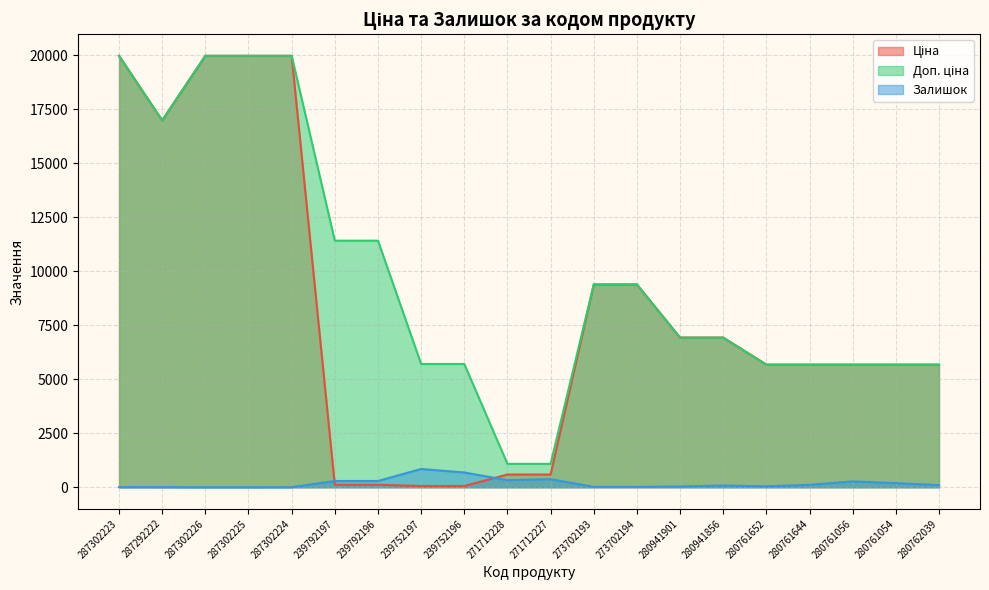

Count the number of categories in the chart.

20